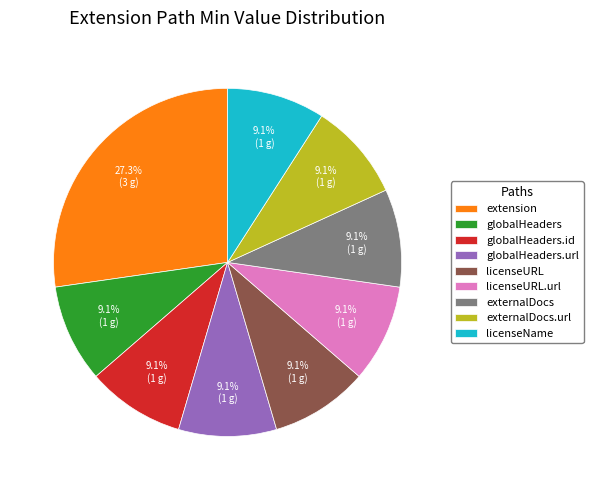

Does licenseName represent more than half of the total?

No